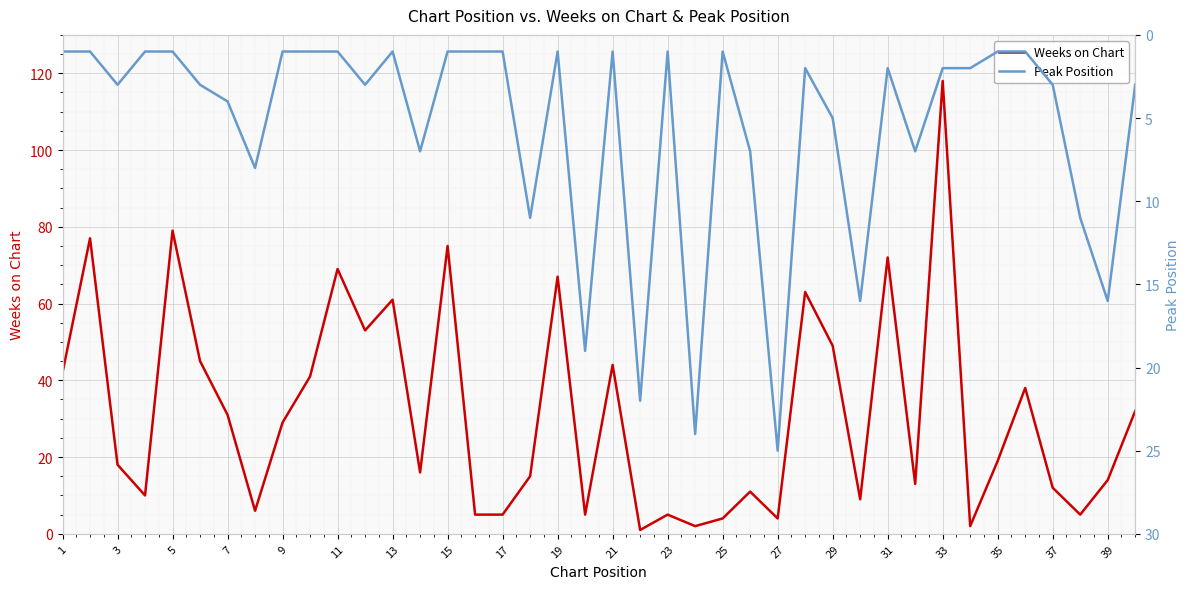

What is the minimum value for Weeks on Chart?

1